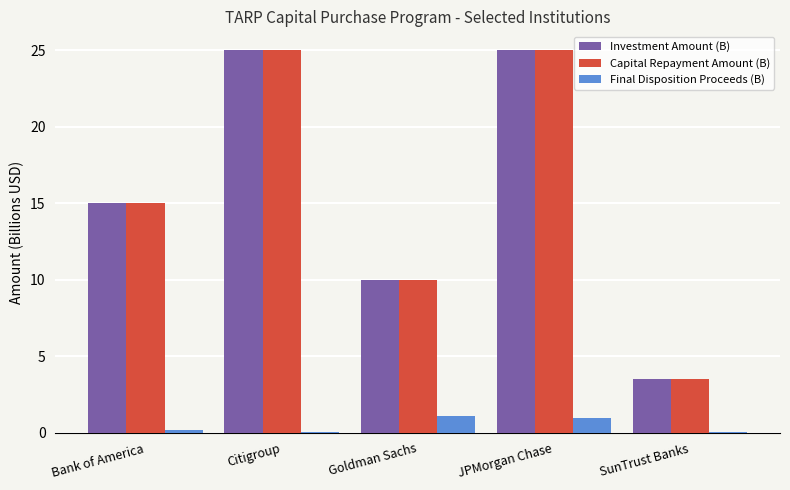

What is the greatest value displayed?

25.0